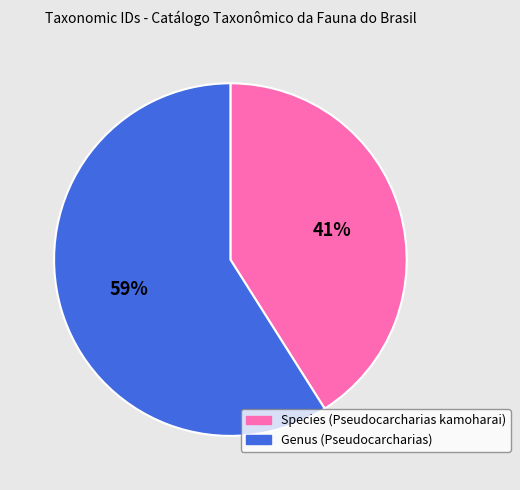

Count the number of slices in the pie.

2